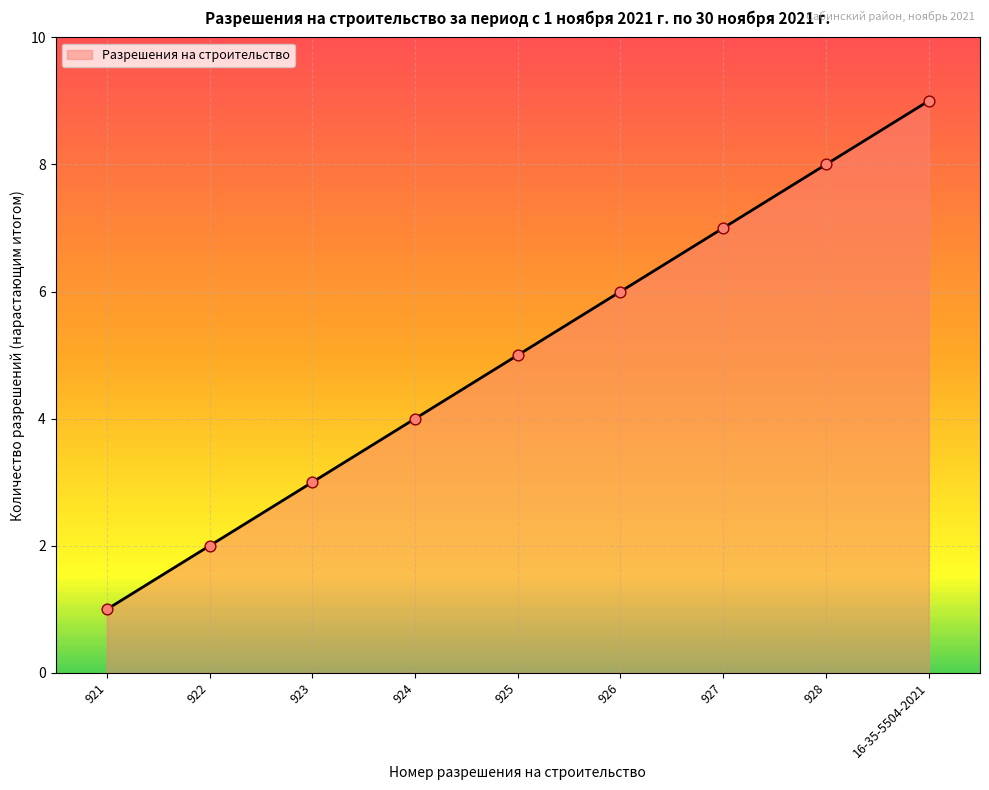

Approximately how many times larger is the value at 925 compared to 926?

0.8